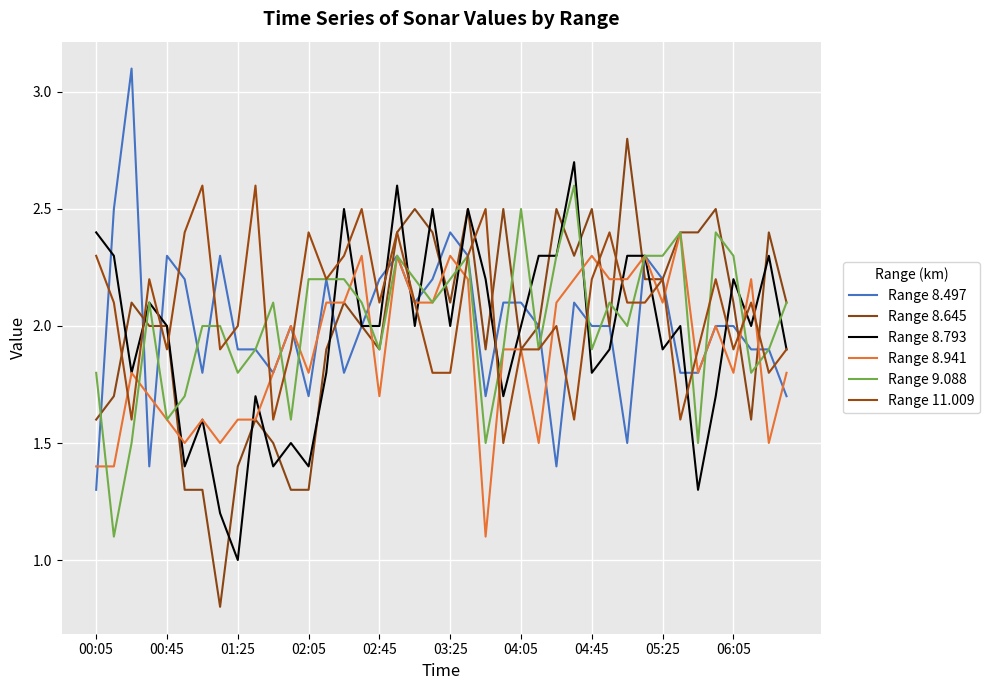

What are all the series names shown in the legend?

Range 8.497, Range 8.645, Range 8.793, Range 8.941, Range 9.088, Range 11.009